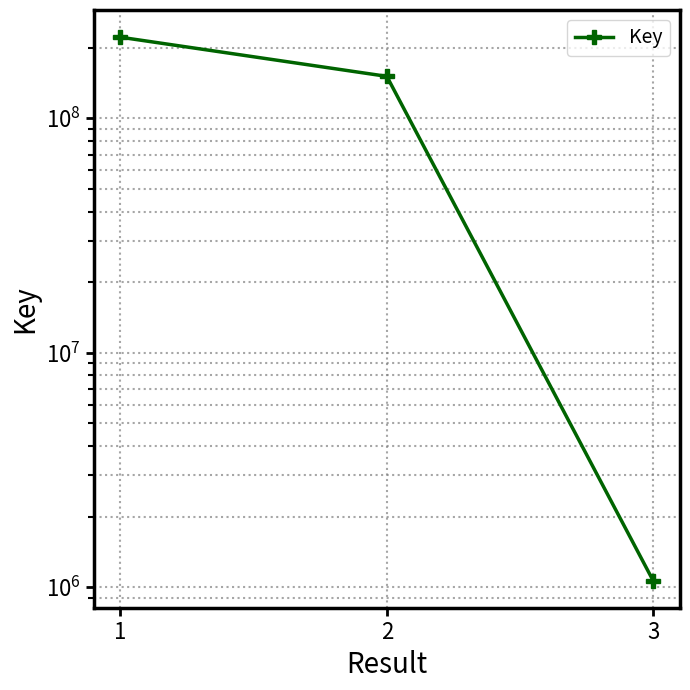

List the labels in order of value, smallest first.

3, 2, 1